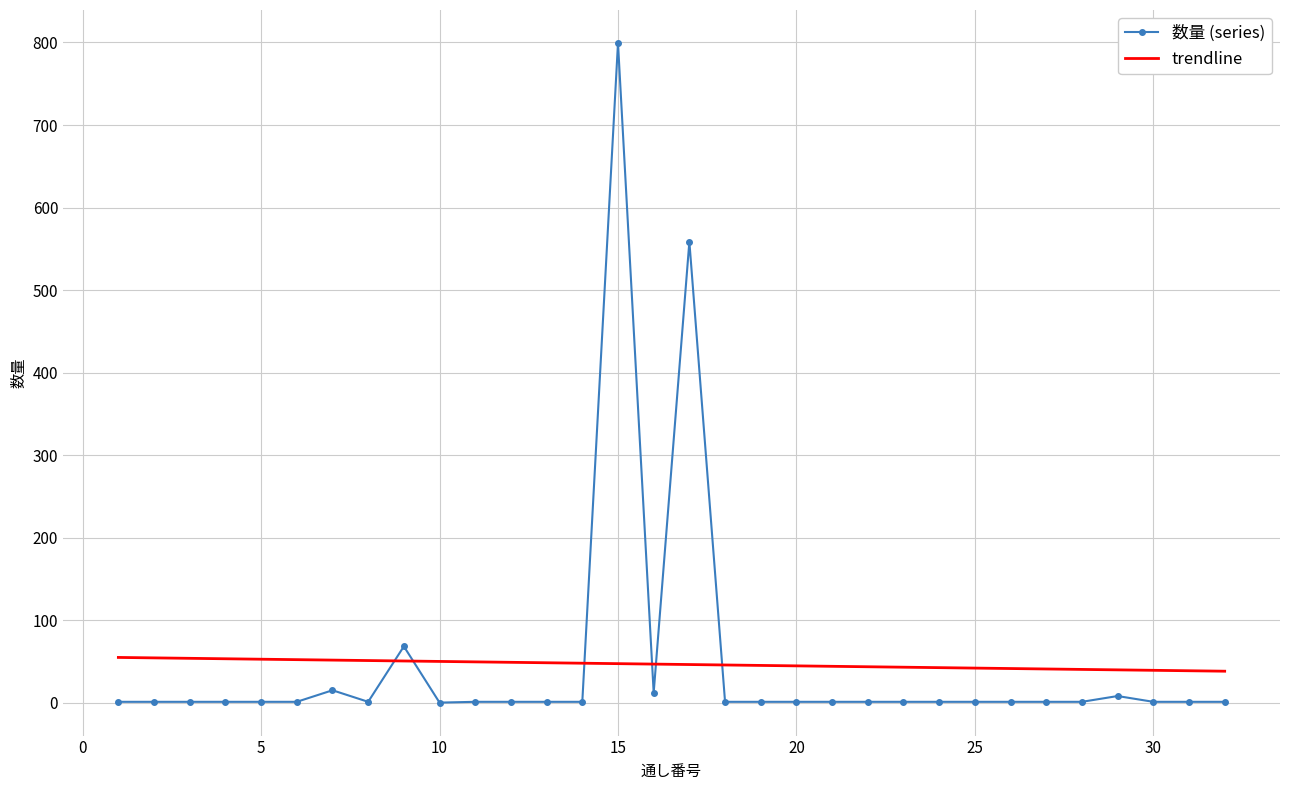

After their last crossing, which series has the higher values: 数量 (series) or trendline?

trendline